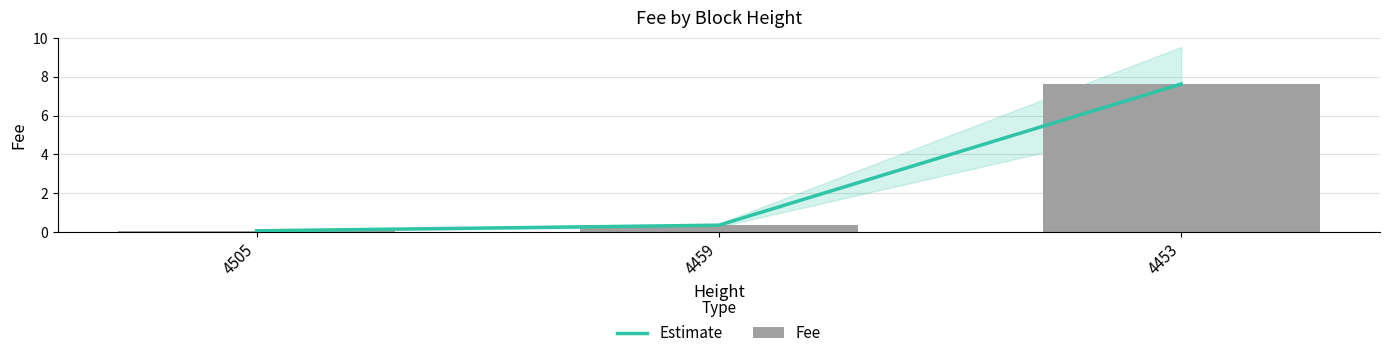

Which category has the highest value in the Estimate series?

4453